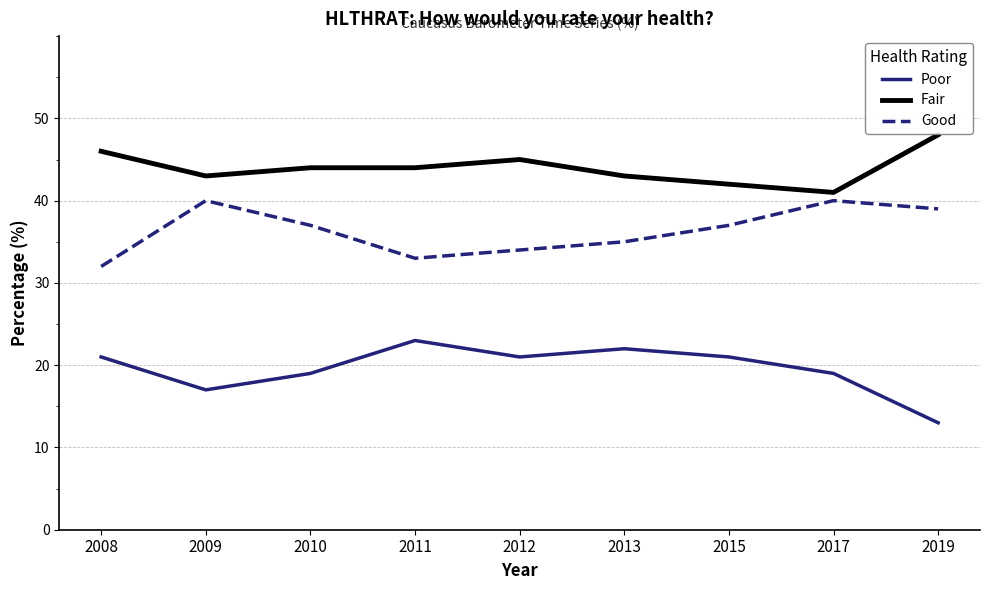

The value of Fair at 2011 is 44. True or false?

True